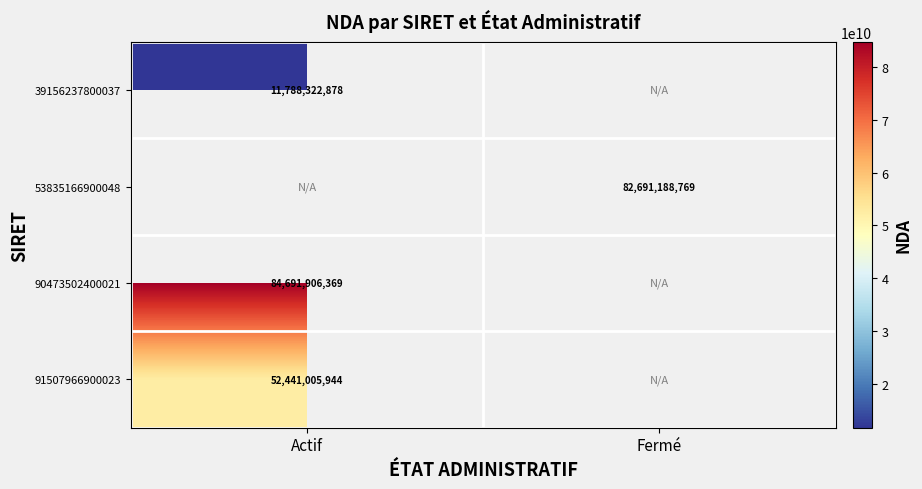

At how many categories does at least one series exceed 61308529997?

2